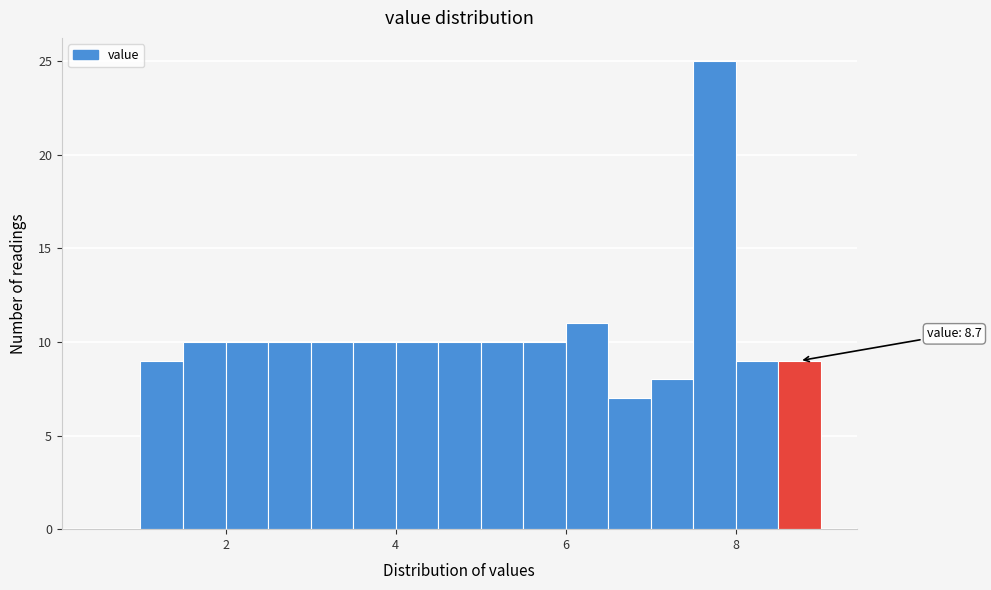

Read against the x-axis, roughly where is the centre of the tallest bar?

7.8